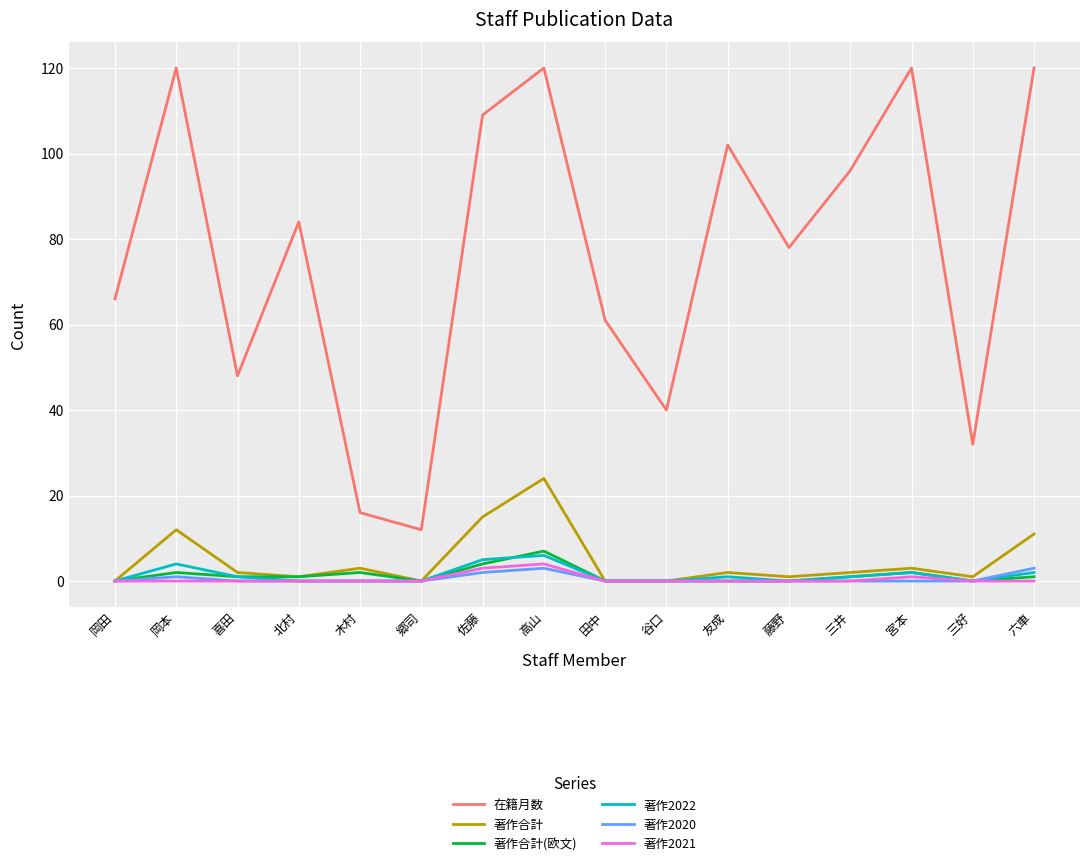

At which category is the sum across all series the highest?

高山